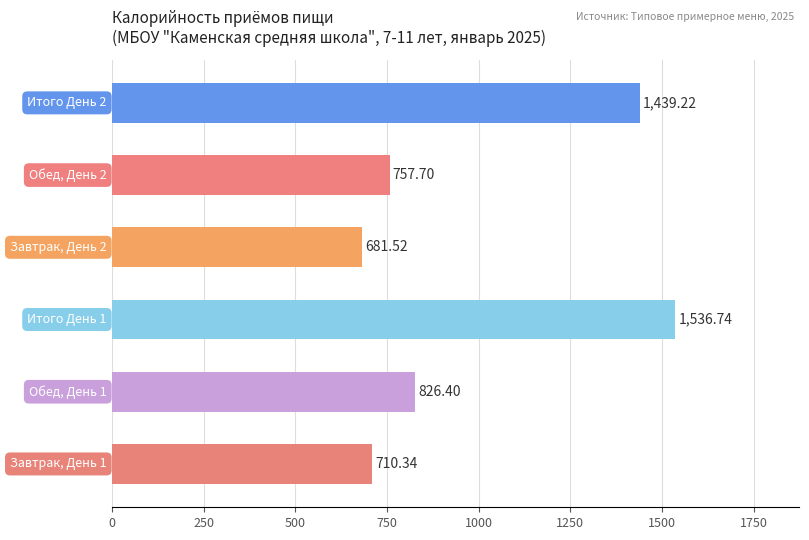

What is the difference between the maximum and minimum values?

855.2